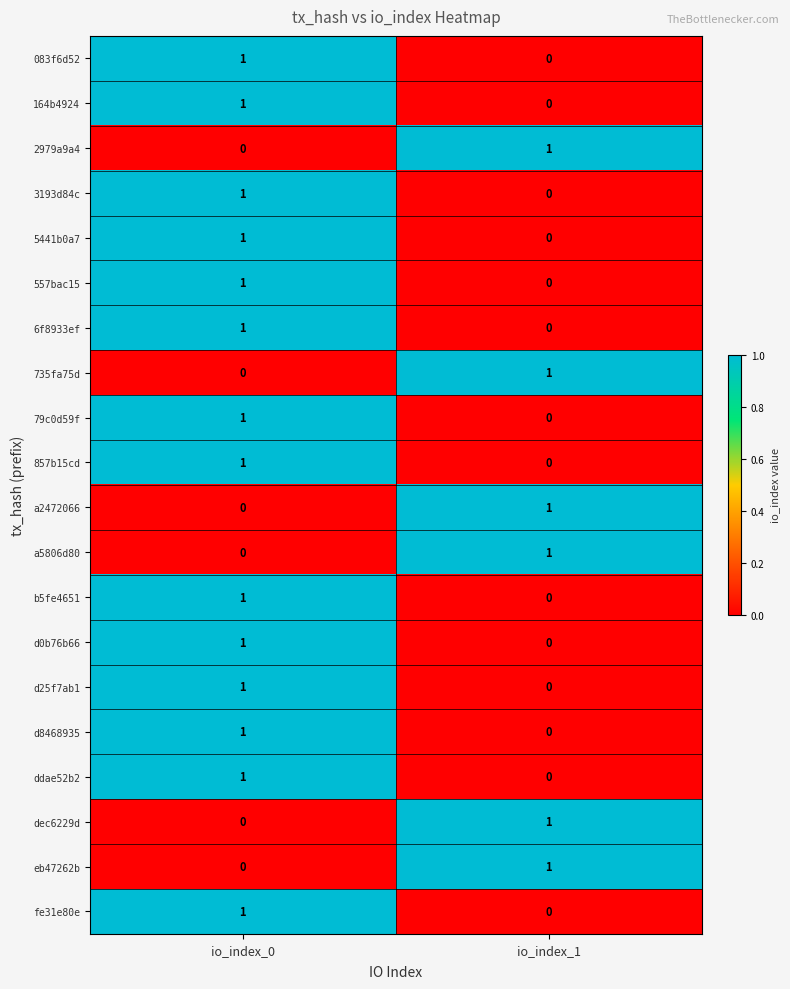

Rank the categories by eb47262b value from lowest to highest.

io_index_0, io_index_1